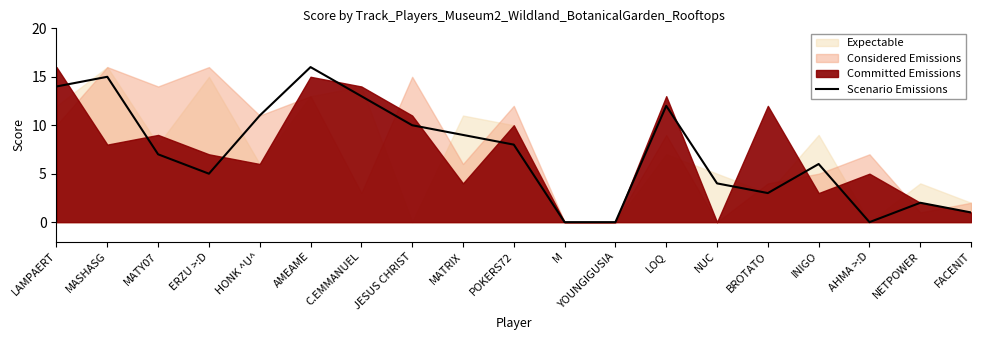

Reading left to right, what are all the values shown in this chart?

LAMPAERT=14	MASHASG=15	MATY07=7	ERZU >:D=5	HONK ^U^=11	AMEAME=16	C.EMMANUEL=13	JESUS CHRIST=10	MATRIX=9	POKERS72=8	M=0	YOUNGIGUSIA=0	LOQ=12	NUC=4	BROTATO=3	INIGO=6	AHMA >:D=0	NETPOWER=2	FACENIT=1